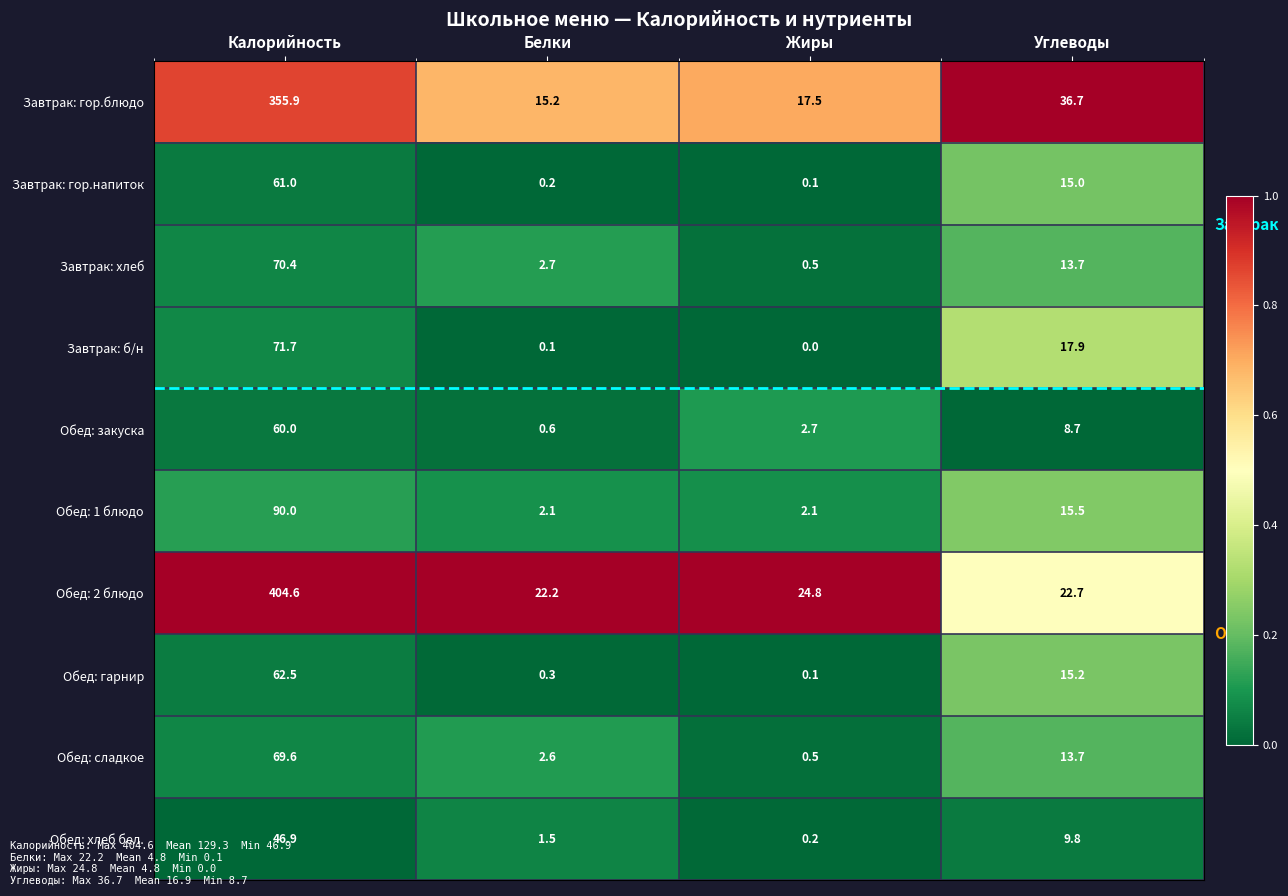

Between Калорийность and Жиры, which series saw the biggest shift?

Обед: 2 блюдо